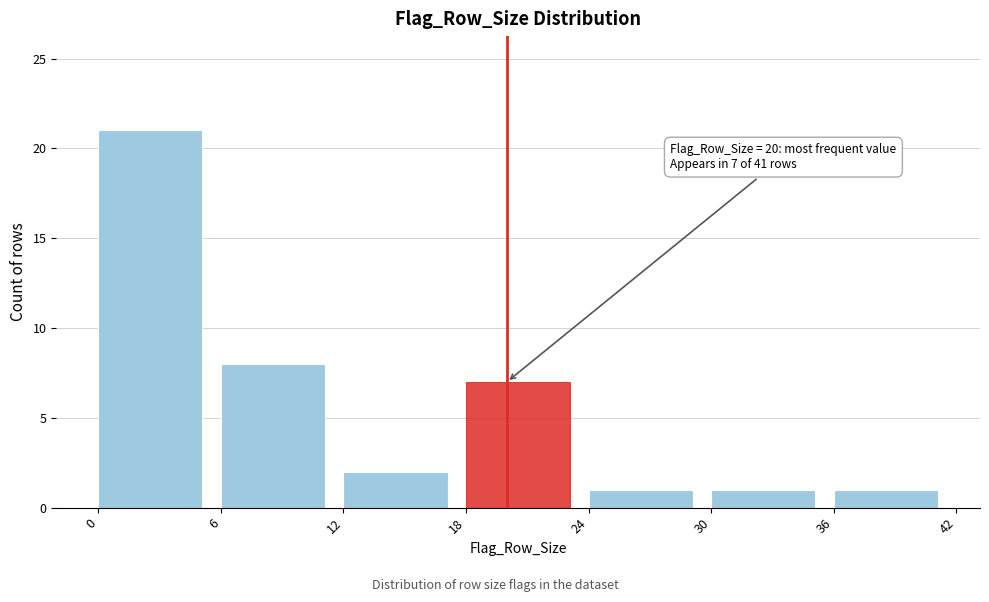

Over which range of the x-axis is the bar tallest?

0 to 6